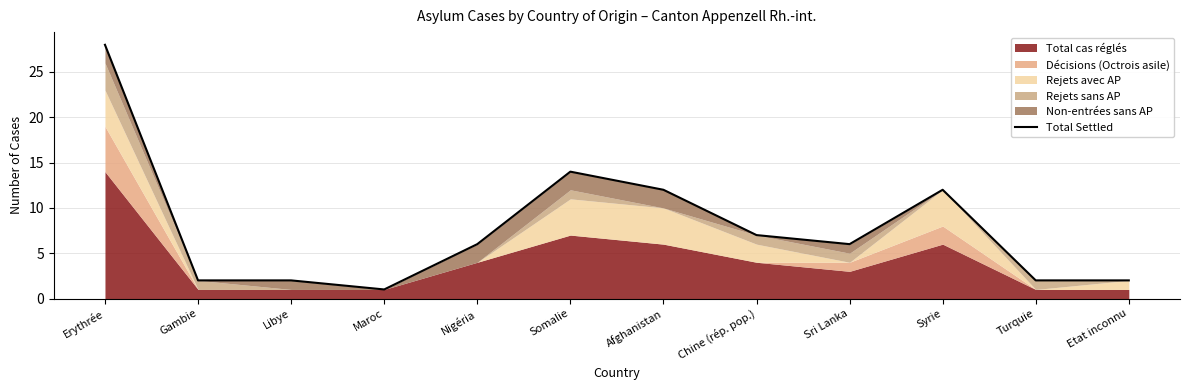

List the labels in order of value, smallest first.

Maroc, Gambie, Libye, Turquie, Etat inconnu, Nigéria, Sri Lanka, Chine (rép. pop.), Afghanistan, Syrie, Somalie, Erythrée